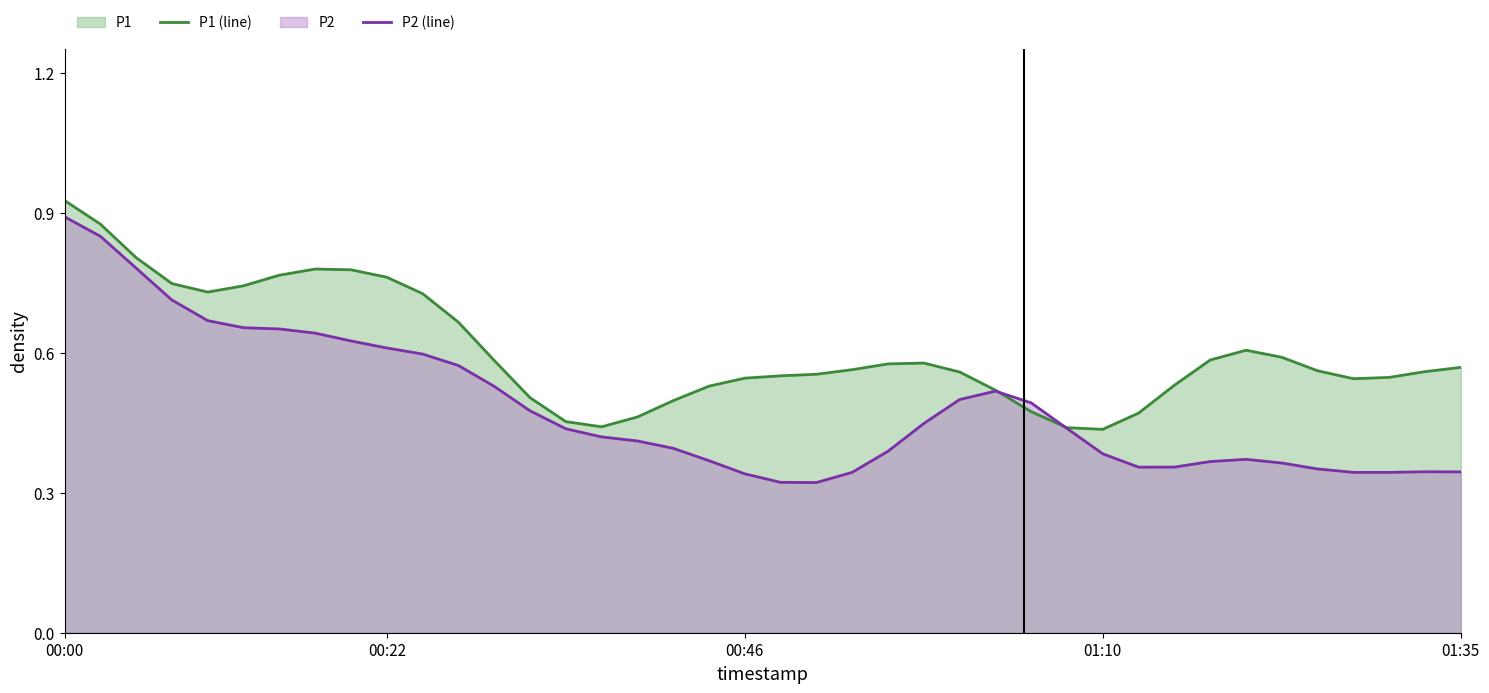

How many times do P1 (line) and P2 (line) cross each other?

2